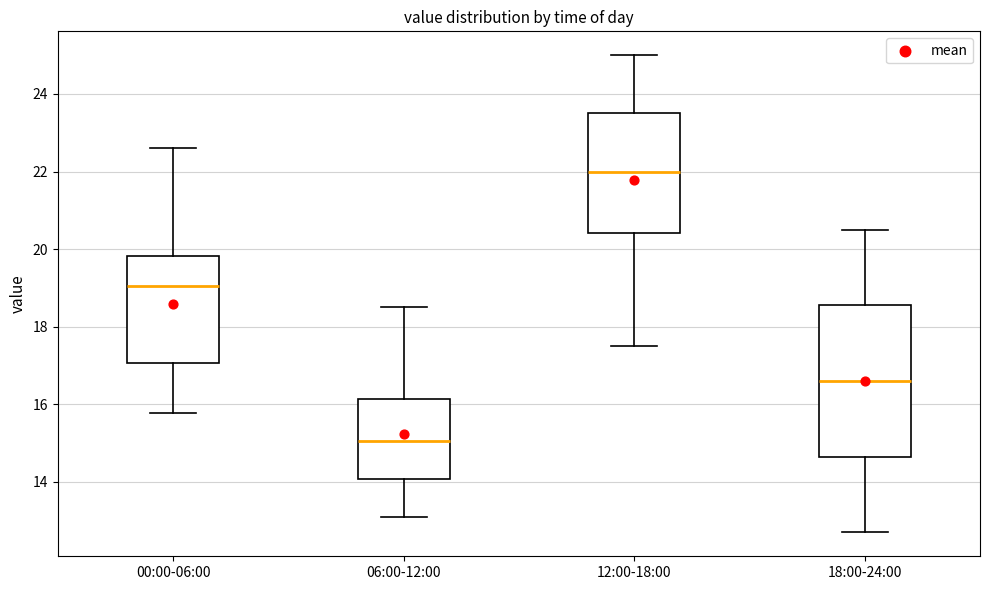

Reading left to right, transcribe this box plot: for each box, give where its median line is, the range the box spans, and where its two whiskers end, as read against the y-axis. The values are not printed on the chart, so give them approximately, as read against the axis.

00:00-06:00: median 19.0, box 17.0 to 19.8, whiskers 15.8 to 22.6
06:00-12:00: median 15.0, box 14.0 to 16.2, whiskers 13.2 to 18.6
12:00-18:00: median 22.0, box 20.4 to 23.6, whiskers 17.6 to 25.0
18:00-24:00: median 16.6, box 14.6 to 18.6, whiskers 12.8 to 20.6